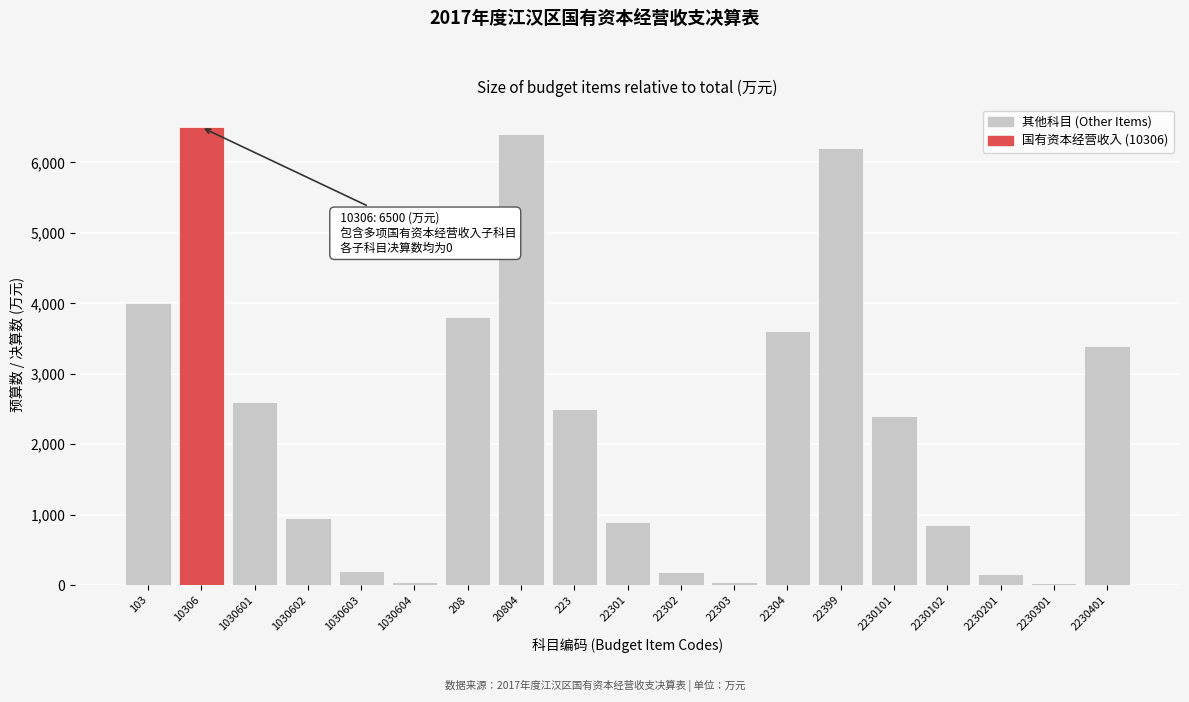

What is the ratio of the value at 2230101 to the value at 208?

0.6